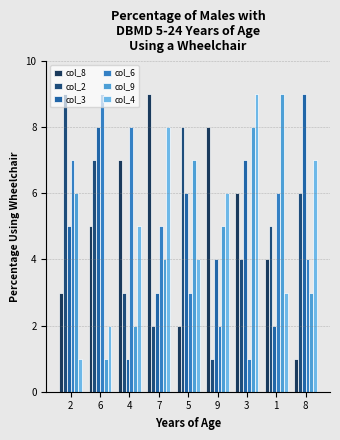

Rank the series at 7 from highest to lowest value.

col_8, col_4, col_6, col_9, col_3, col_2